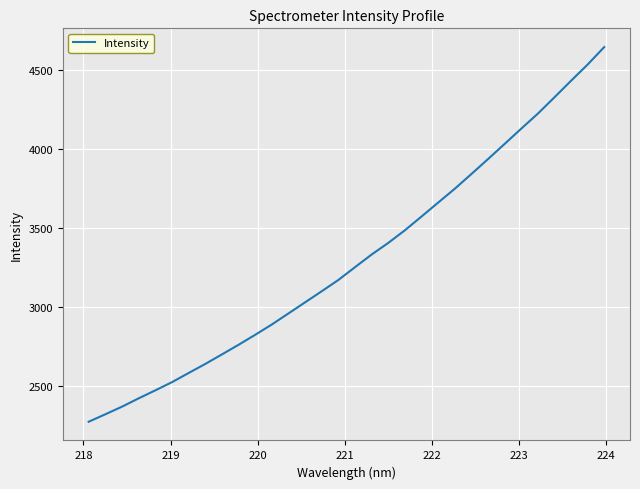

What is the greatest value displayed?

4642.3